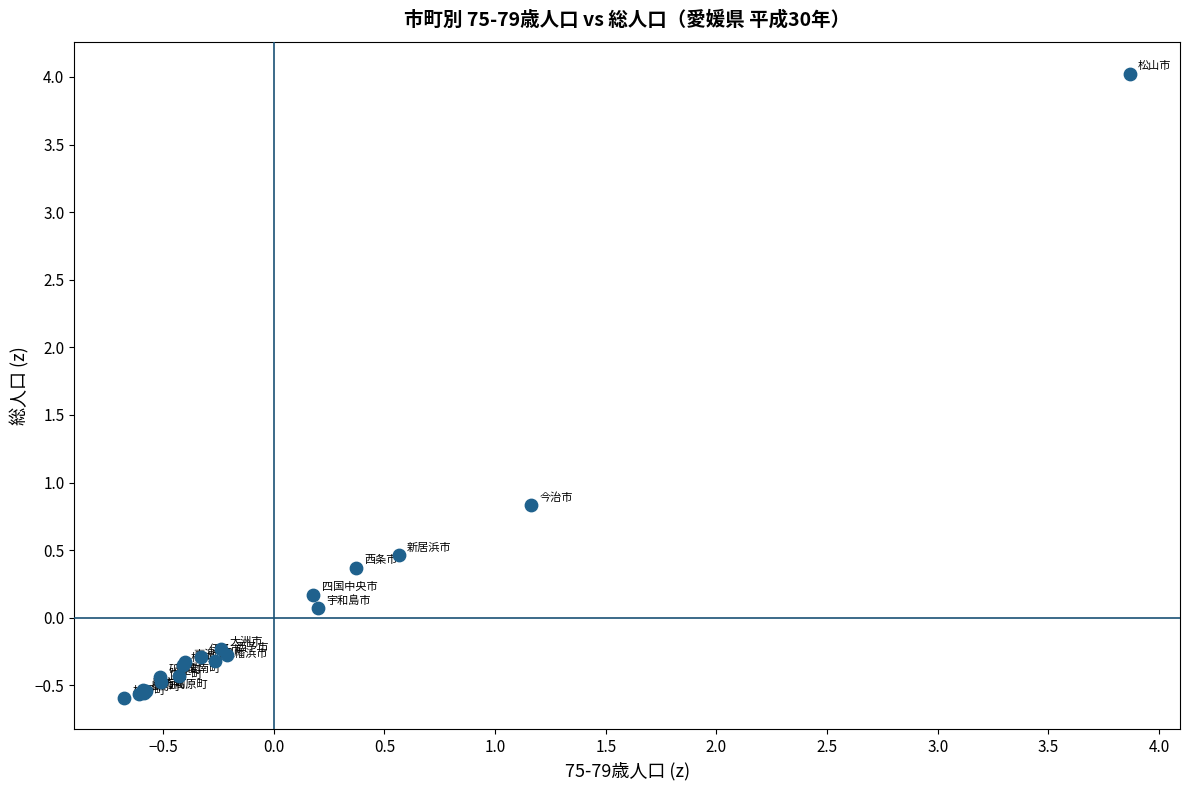

What Y value in the scatter plot is closest to 1?

0.8